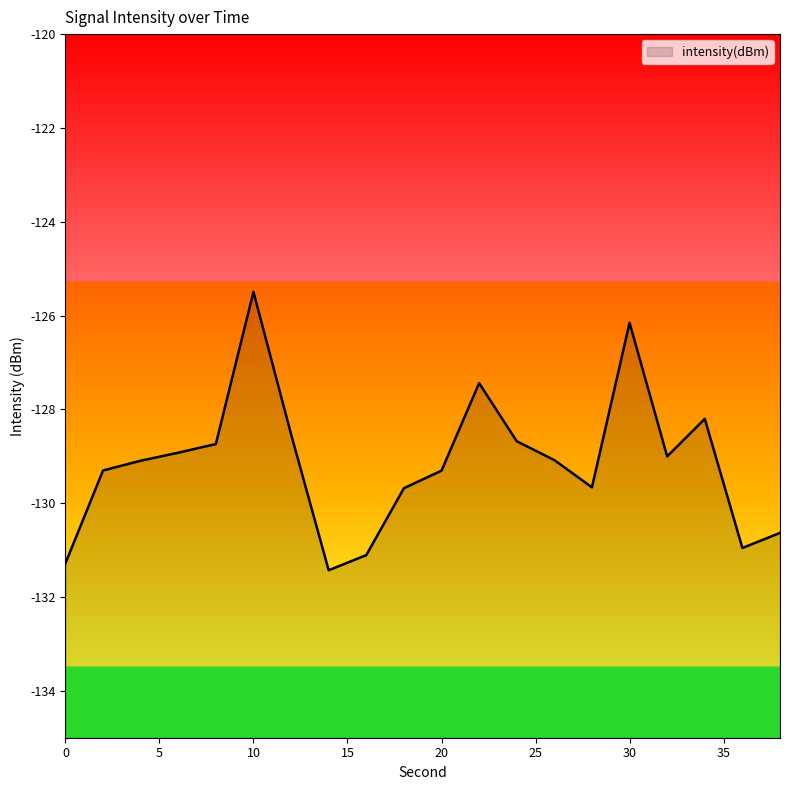

Where does the data first go above -129?

6